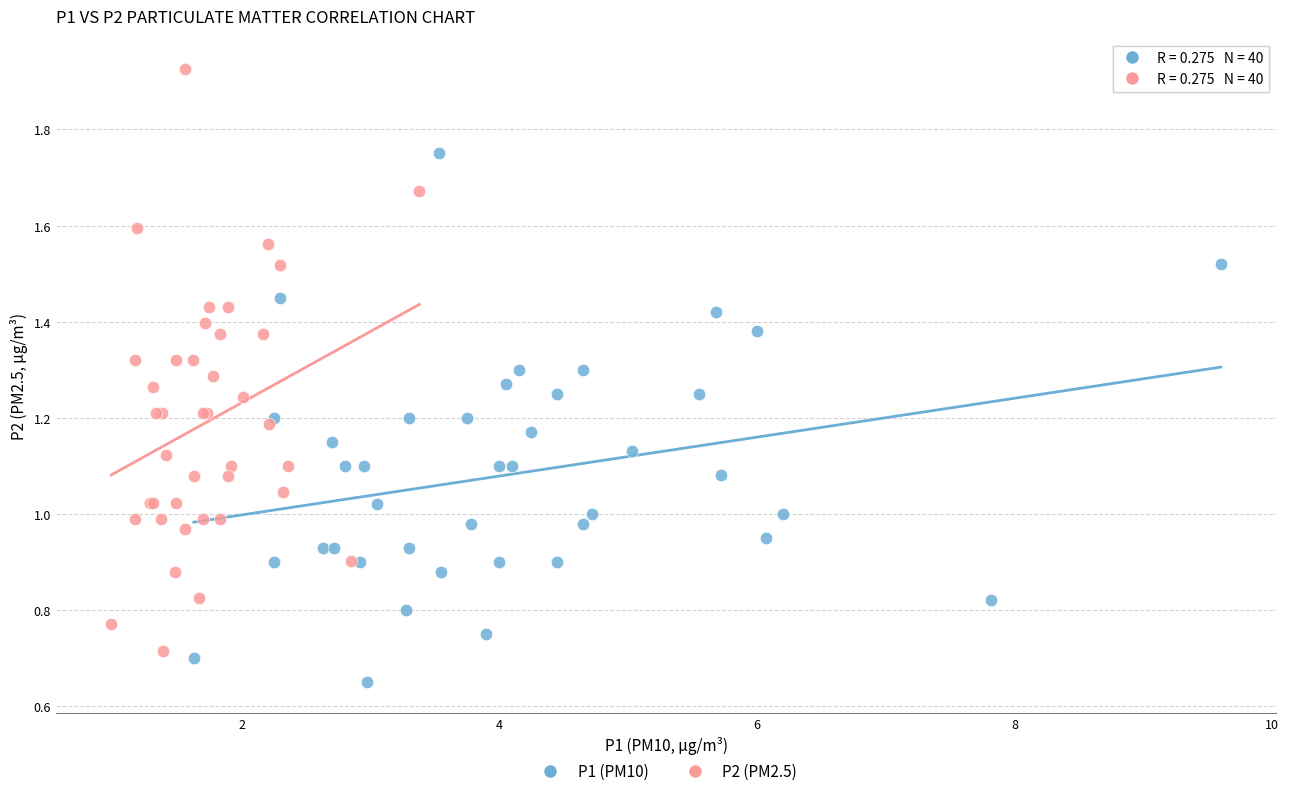

Which series has the largest Y range (max minus min)?

P2 (PM2.5)